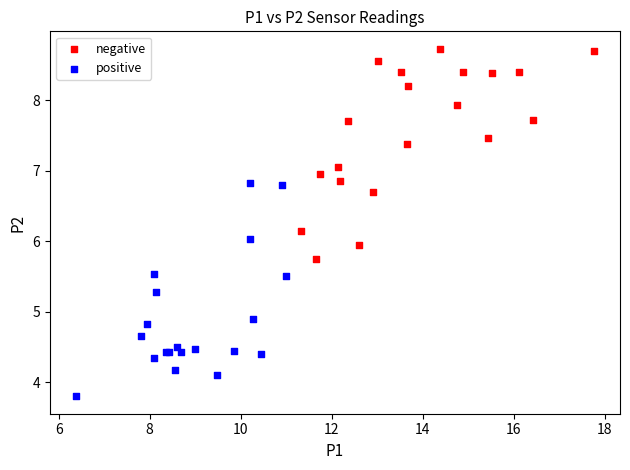

Which series has the largest Y range (max minus min)?

positive